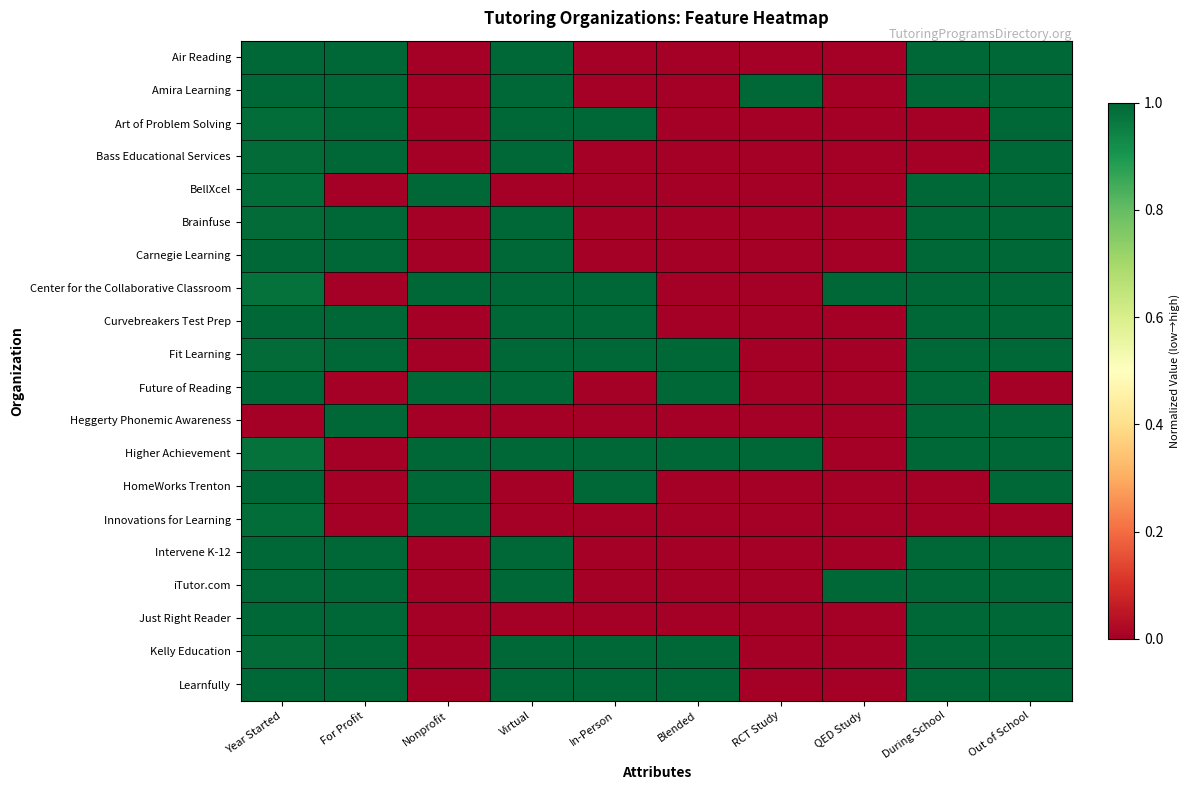

Between Out of School and For Profit, which is larger?

Out of School